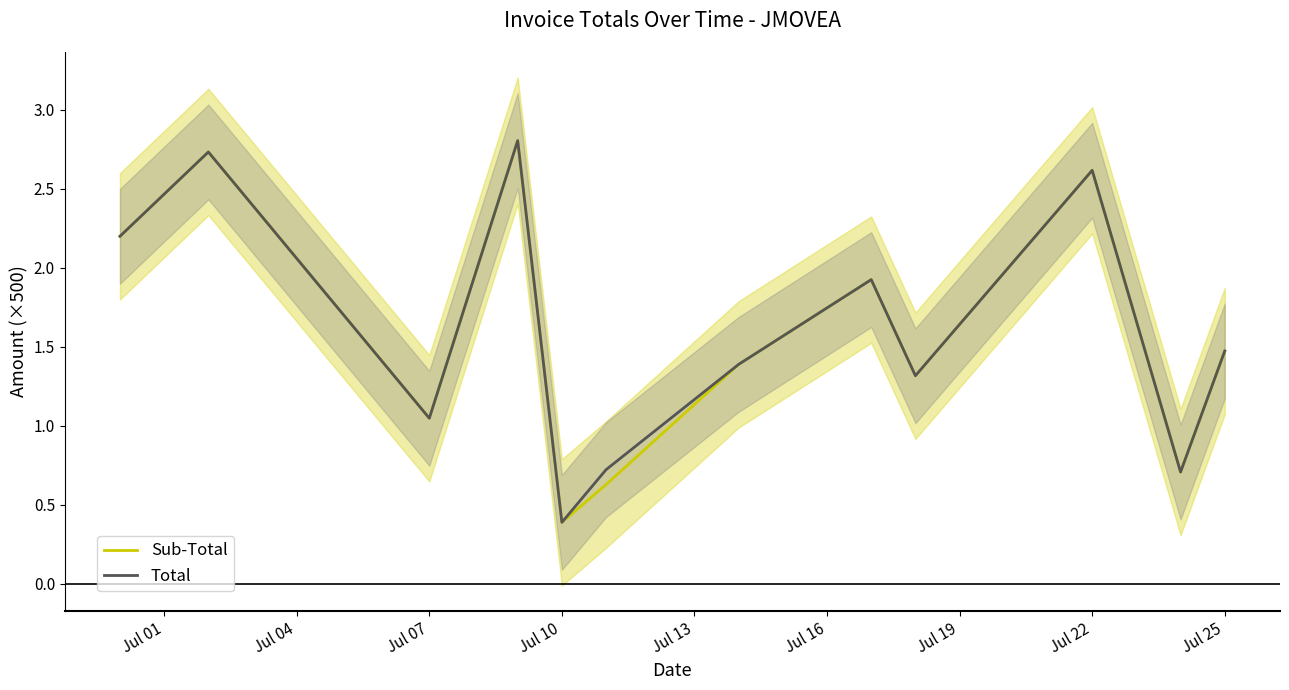

How many lines are shown in the chart?

2